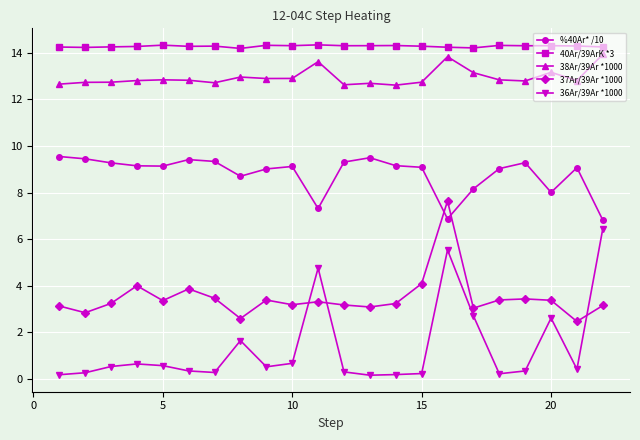

How many distinct data groups are displayed?

5